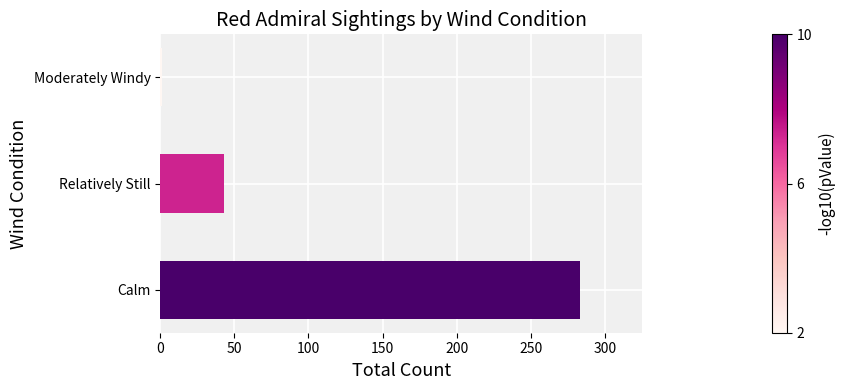

What is the minimum value shown in the chart?

1